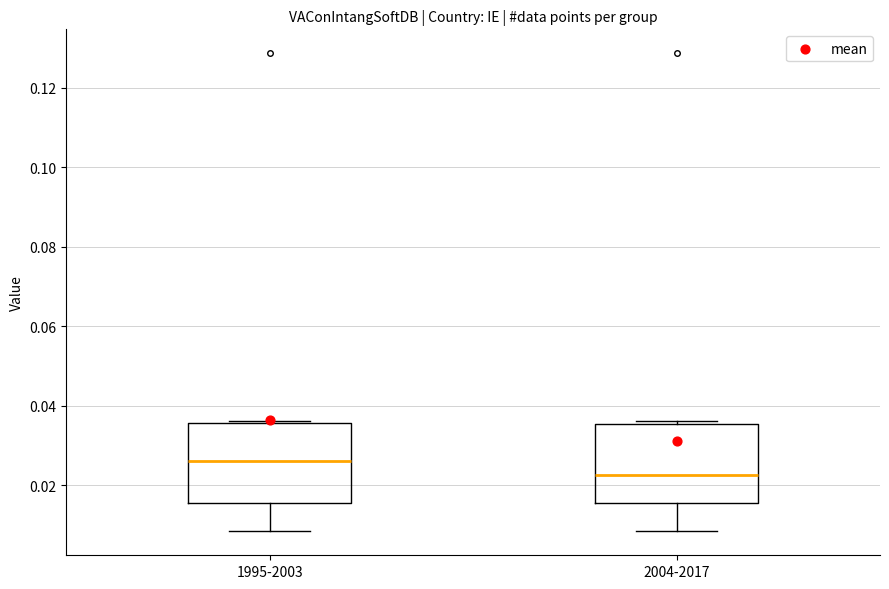

Which box has the lowest median line?

2004-2017